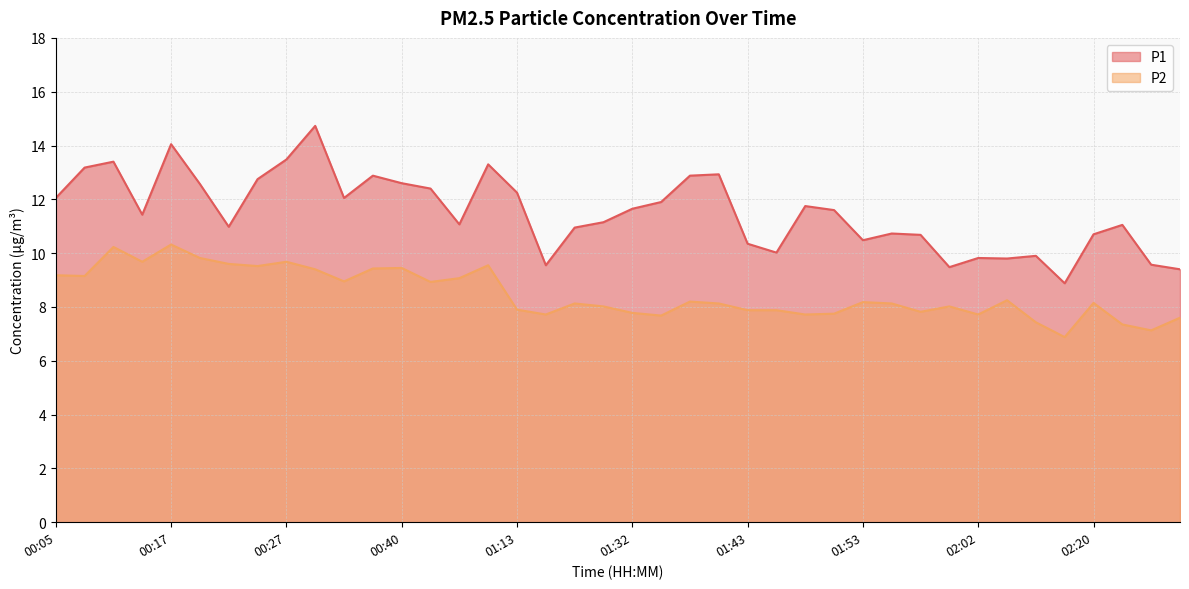

True or false: P1 has more than 0 points higher than both neighbors.

True